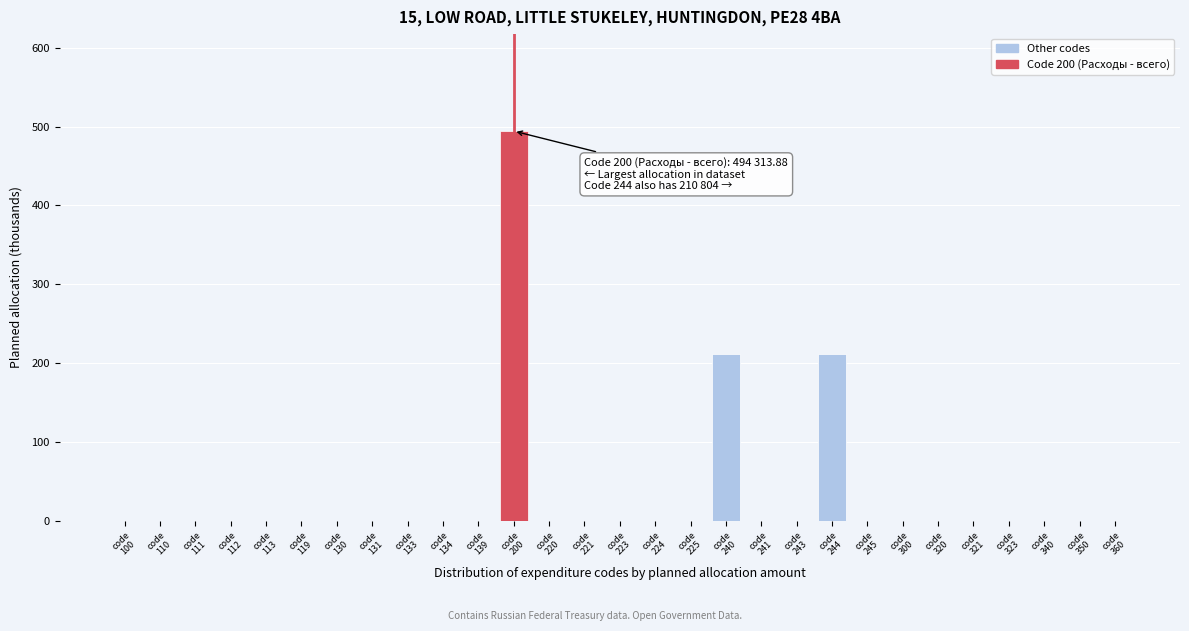

What is the maximum value shown in the chart?

494.3